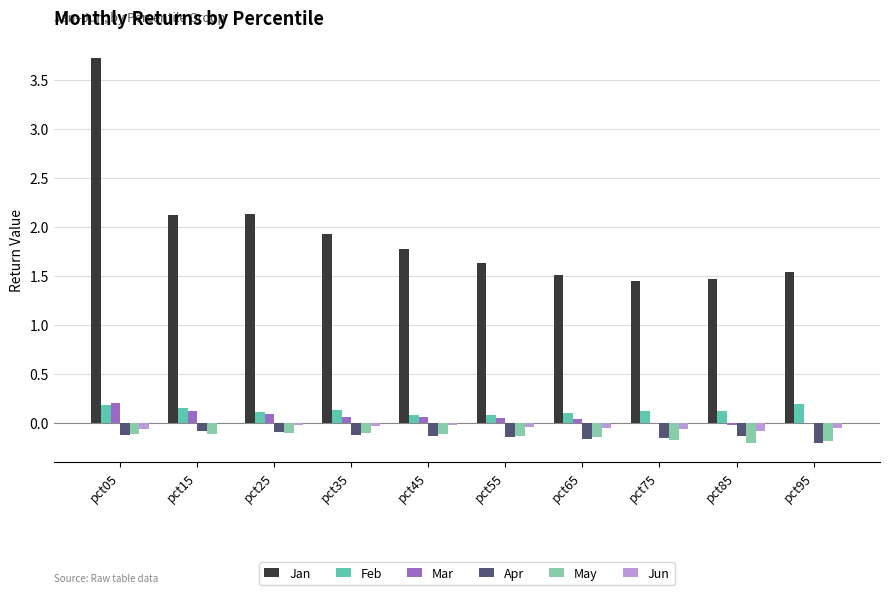

Count the number of categories in the chart.

10